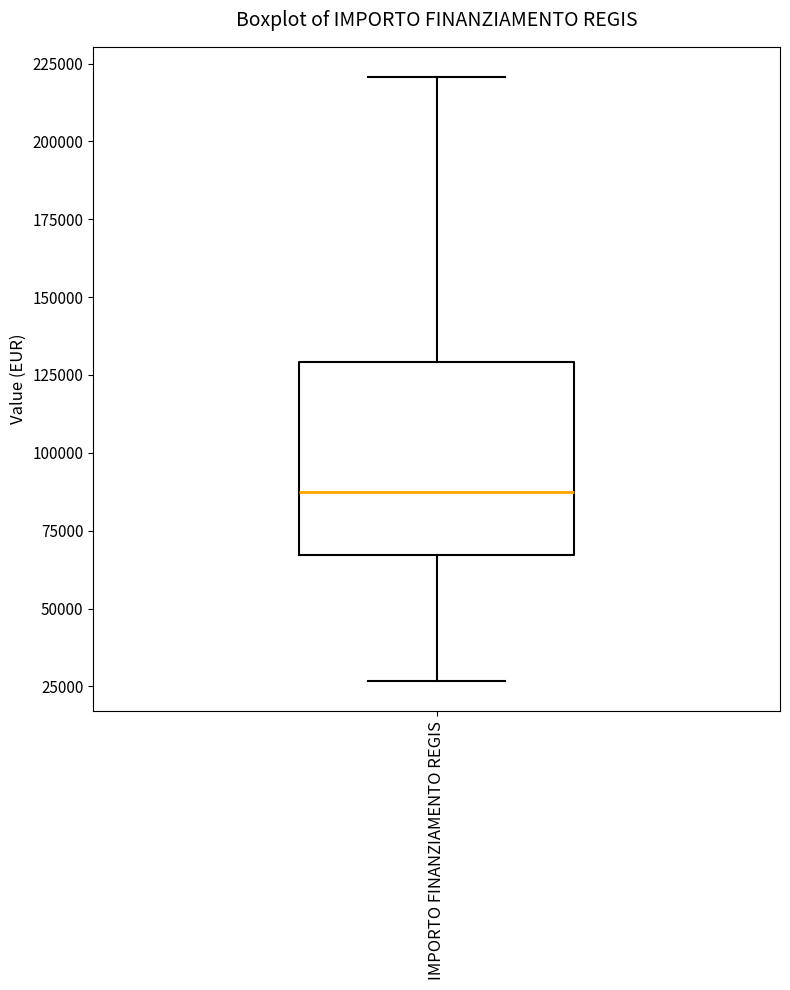

Where does the lower whisker of the box for IMPORTO FINANZIAMENTO REGIS end on the y-axis? The values are not printed on the chart, so give them approximately, as read against the axis.

25000